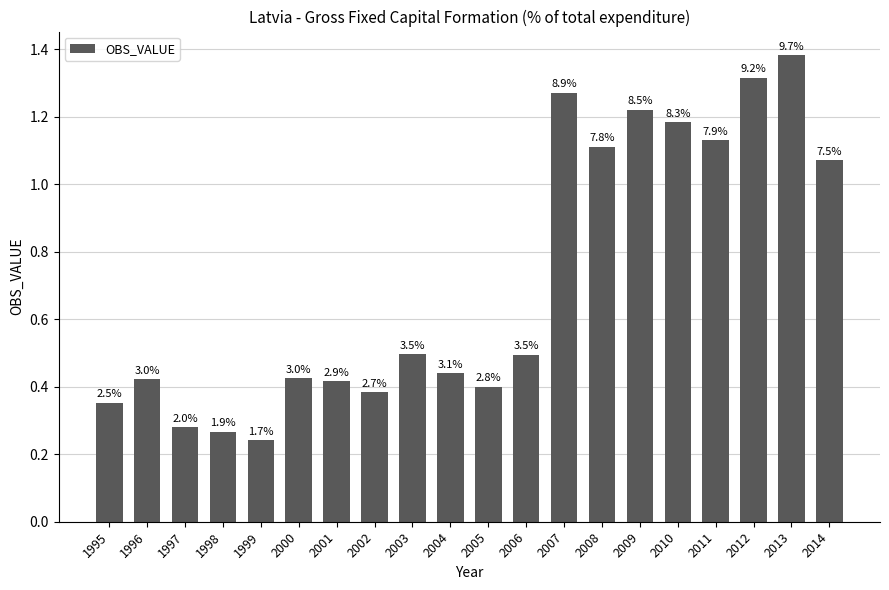

What is the change in value from 2001 to 2006?

+0.1